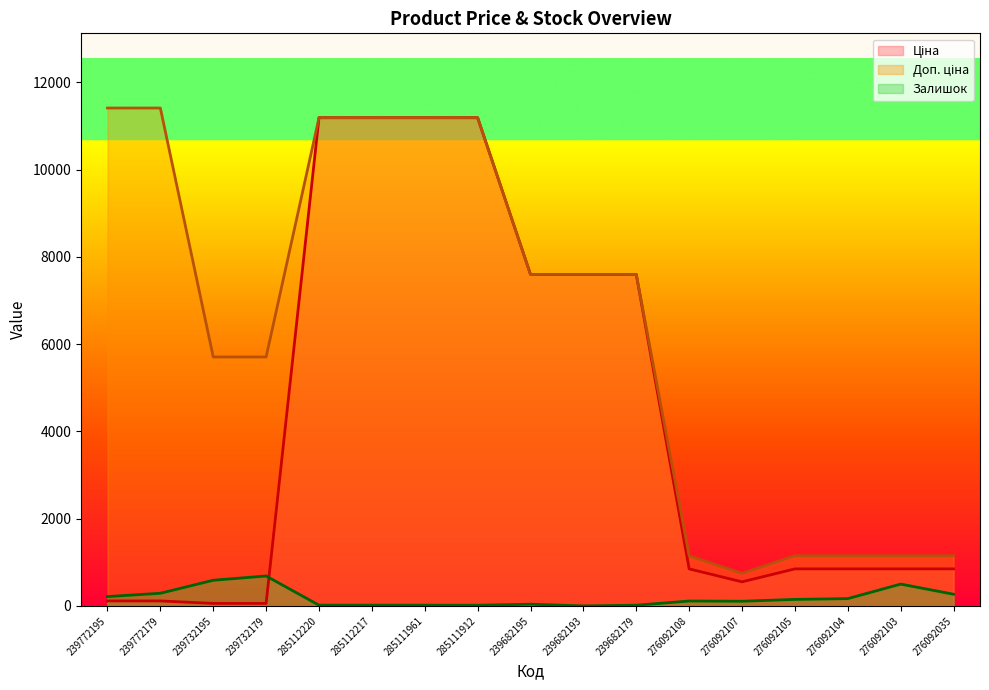

How many lines are shown in the chart?

3